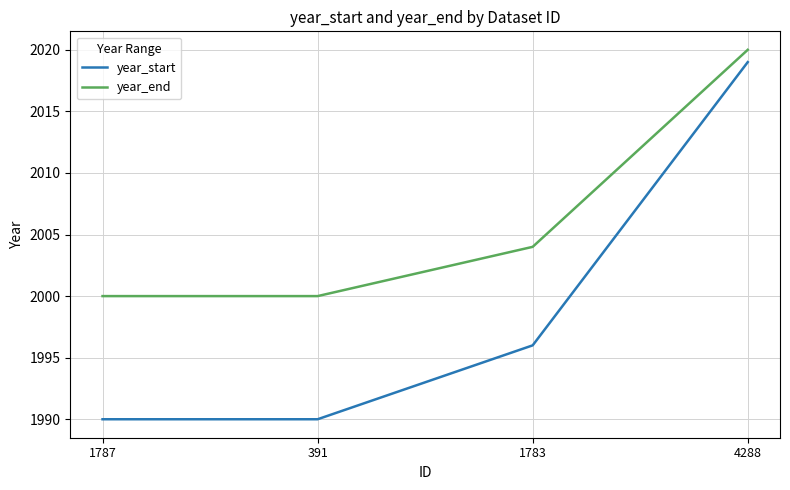

Which series has the largest range (max minus min)?

year_start